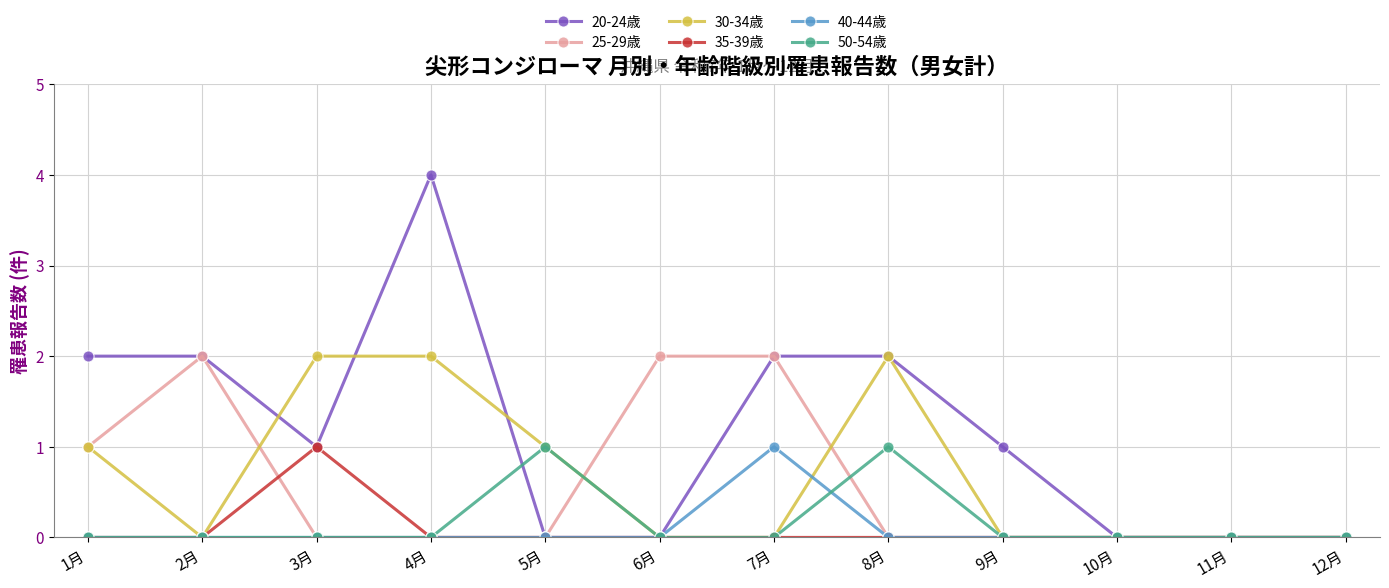

At which category does 35-39歳 reach its first local peak?

3月